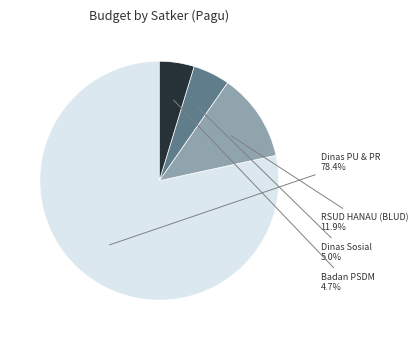

Count the number of slices in the pie.

4